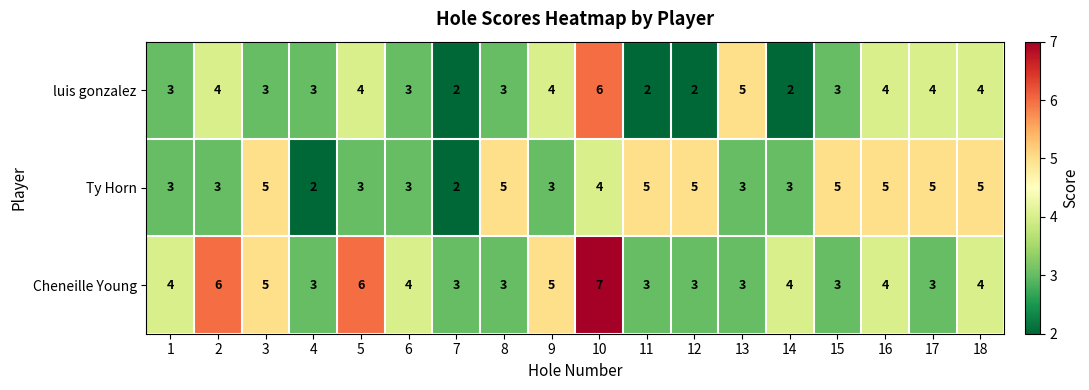

True or false: Cheneille Young has a value of 7 at 18.

False